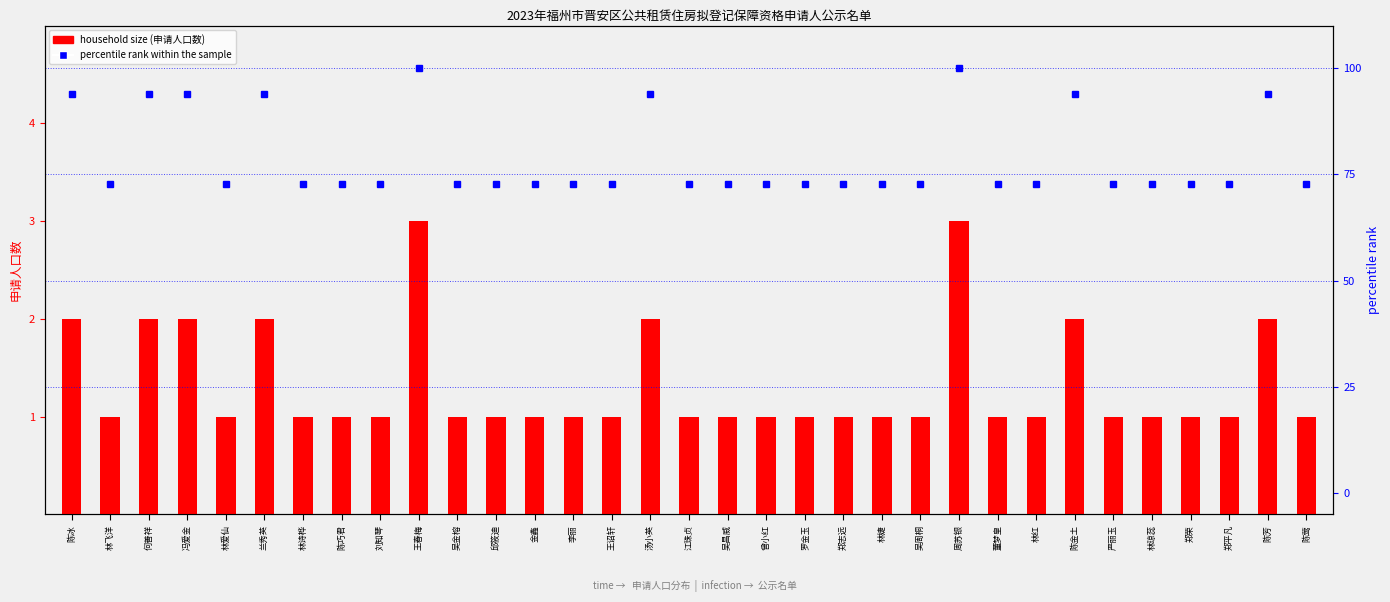

Reading right to left, what are all the values shown in this chart?

household size (申请人口数): 陈莺=1.0	陈芳=2.0	郑平凡=1.0	郑荣=1.0	林琼蕊=1.0	严丽玉=1.0	陈金土=2.0	林红=1.0	董梦皇=1.0	周苏银=3.0	吴周桐=1.0	林婕=1.0	郑志远=1.0	罗金玉=1.0	曾小红=1.0	吴昌威=1.0	江珠贞=1.0	汤小英=2.0	王诏轩=1.0	李丽=1.0	金鑫=1.0	邱筱迪=1.0	吴金榕=1.0	王春梅=3.0	刘知琴=1.0	陈巧君=1.0	林诗桦=1.0	兰秀英=2.0	林爱仙=1.0	冯爱金=2.0	何善祥=2.0	林飞洋=1.0	陈冰=2.0
percentile rank within the sample: 陈莺=72.7	陈芳=93.9	郑平凡=72.7	郑荣=72.7	林琼蕊=72.7	严丽玉=72.7	陈金土=93.9	林红=72.7	董梦皇=72.7	周苏银=100.0	吴周桐=72.7	林婕=72.7	郑志远=72.7	罗金玉=72.7	曾小红=72.7	吴昌威=72.7	江珠贞=72.7	汤小英=93.9	王诏轩=72.7	李丽=72.7	金鑫=72.7	邱筱迪=72.7	吴金榕=72.7	王春梅=100.0	刘知琴=72.7	陈巧君=72.7	林诗桦=72.7	兰秀英=93.9	林爱仙=72.7	冯爱金=93.9	何善祥=93.9	林飞洋=72.7	陈冰=93.9